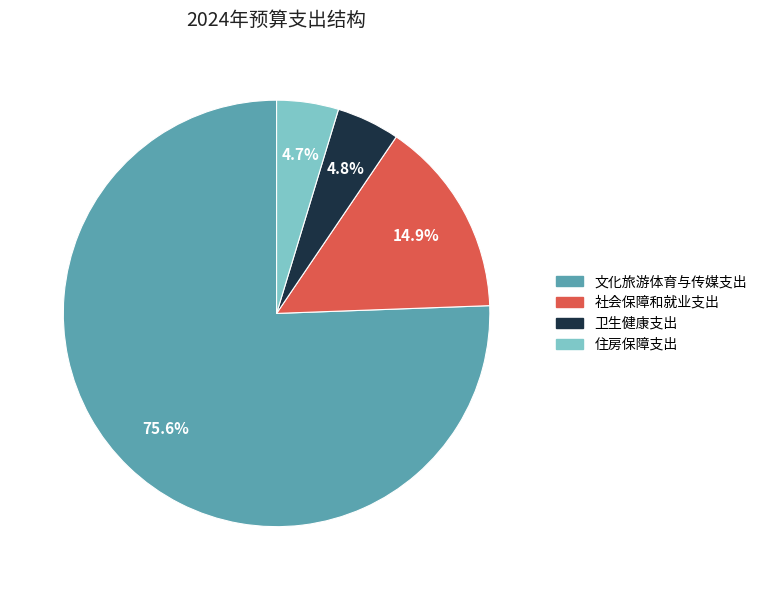

What is the ratio of the value at 卫生健康支出 to the value at 社会保障和就业支出?

0.3